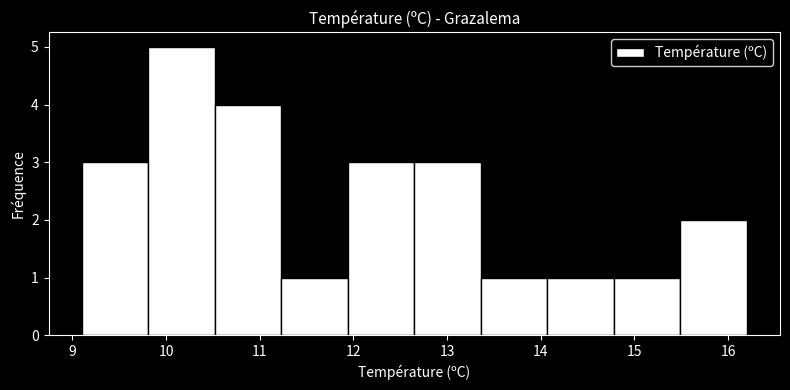

Reading left to right, transcribe this chart: for each bar, give the range it covers on the x-axis and its height. Neither the bar edges nor the heights are printed on the chart, so give them approximately, as read against the axes.

9.10 to 9.81: 3
9.81 to 10.52: 5
10.52 to 11.23: 4
11.23 to 11.94: 1
11.94 to 12.65: 3
12.65 to 13.36: 3
13.36 to 14.07: 1
14.07 to 14.78: 1
14.78 to 15.49: 1
15.49 to 16.20: 2